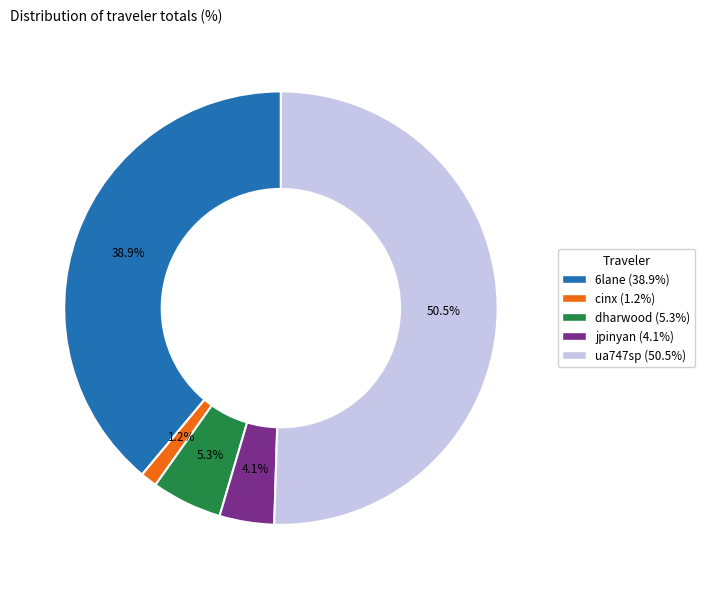

Which has a higher value, jpinyan or dharwood?

dharwood